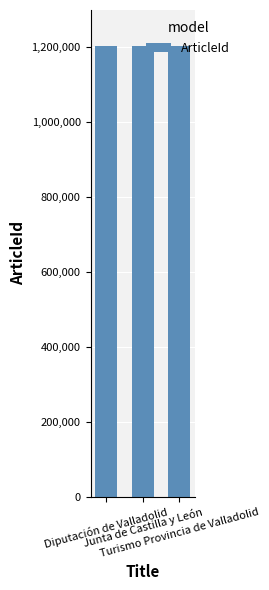

What is the minimum value shown in the chart?

1202560